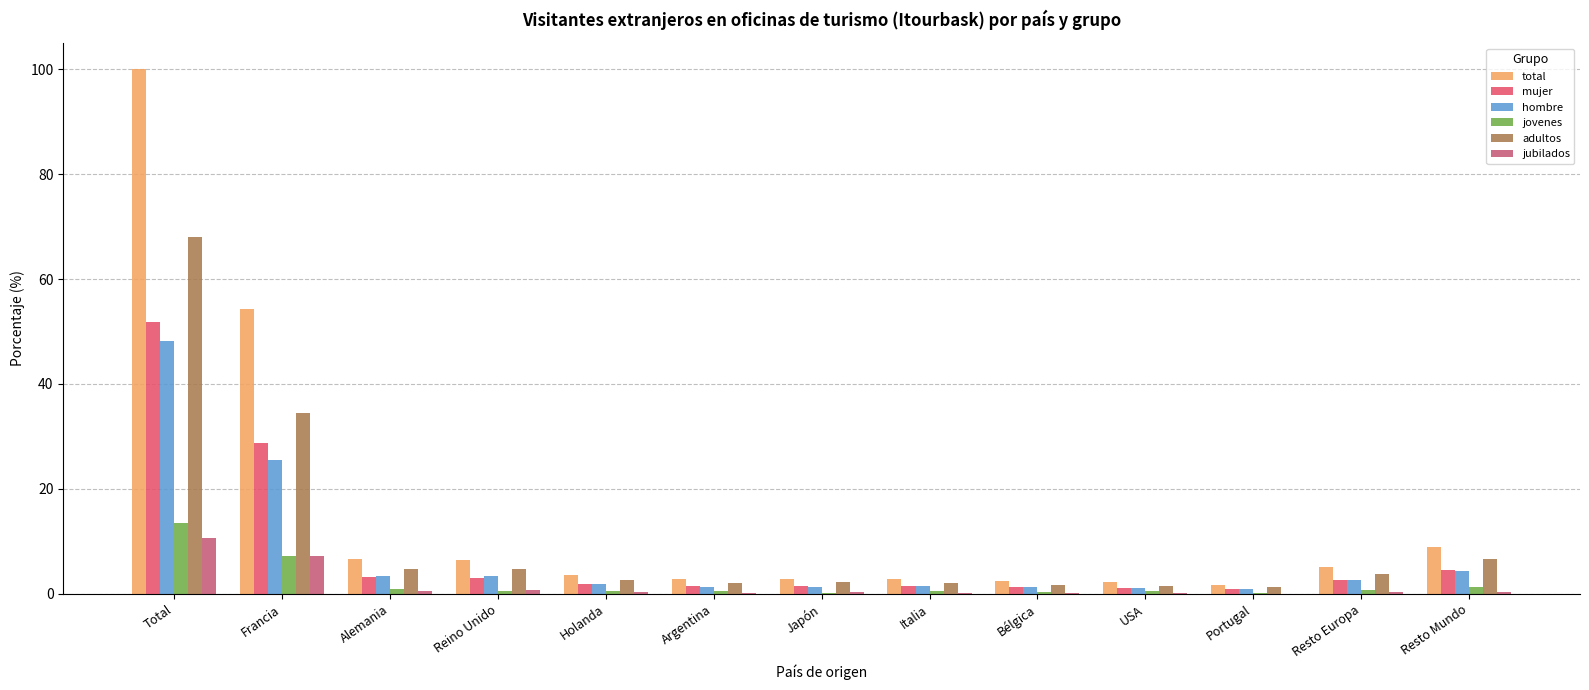

How many groups of bars are there?

13